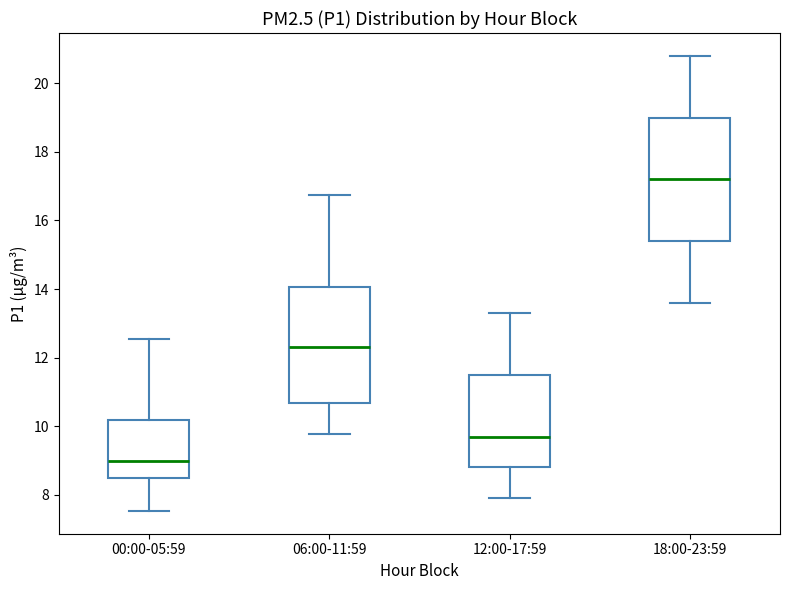

Where does the lower whisker of the box for 06:00-11:59 end on the y-axis? The values are not printed on the chart, so give them approximately, as read against the axis.

9.8